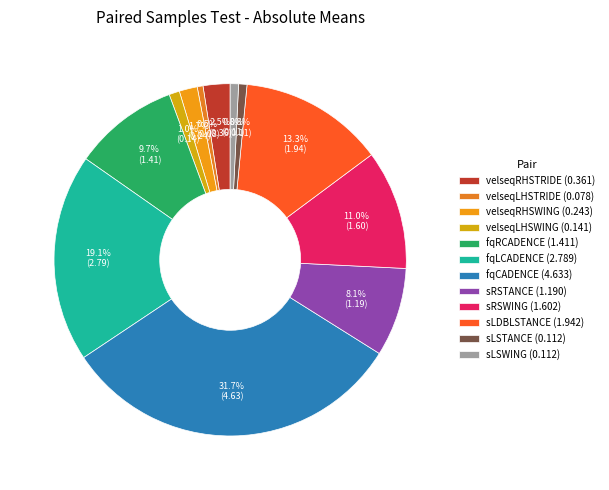

Count the number of slices in the pie.

12